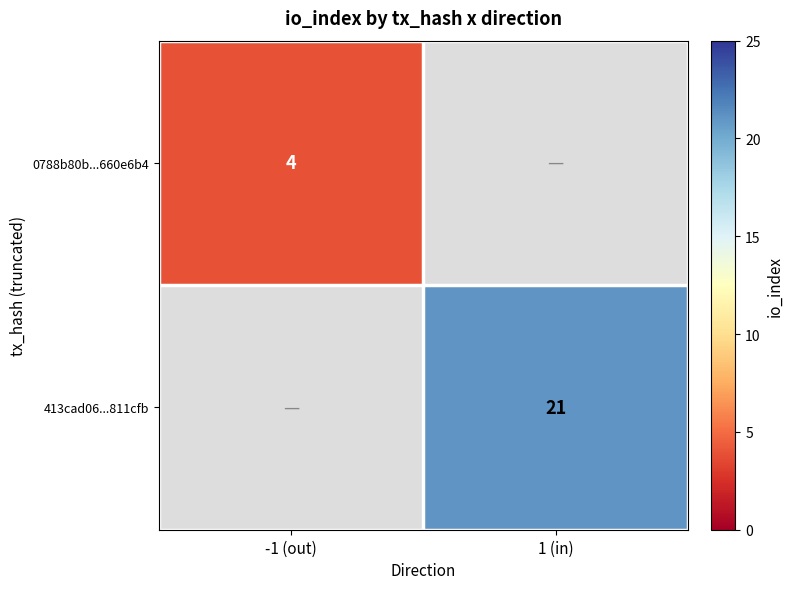

What is the maximum value shown in the chart?

21.0